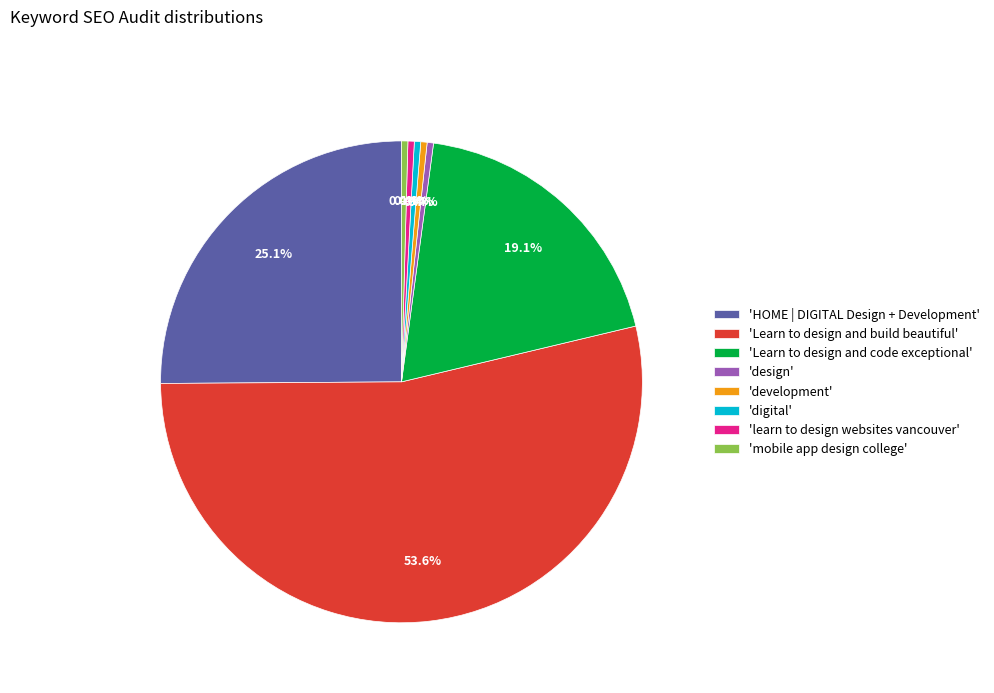

What percentage is NOT represented by 'learn to design websites vancouver'?

99.6%